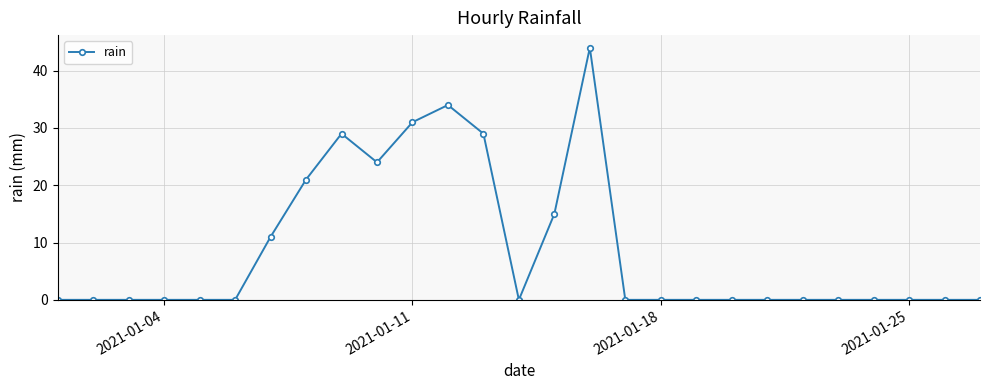

What is the maximum value shown in the chart?

44